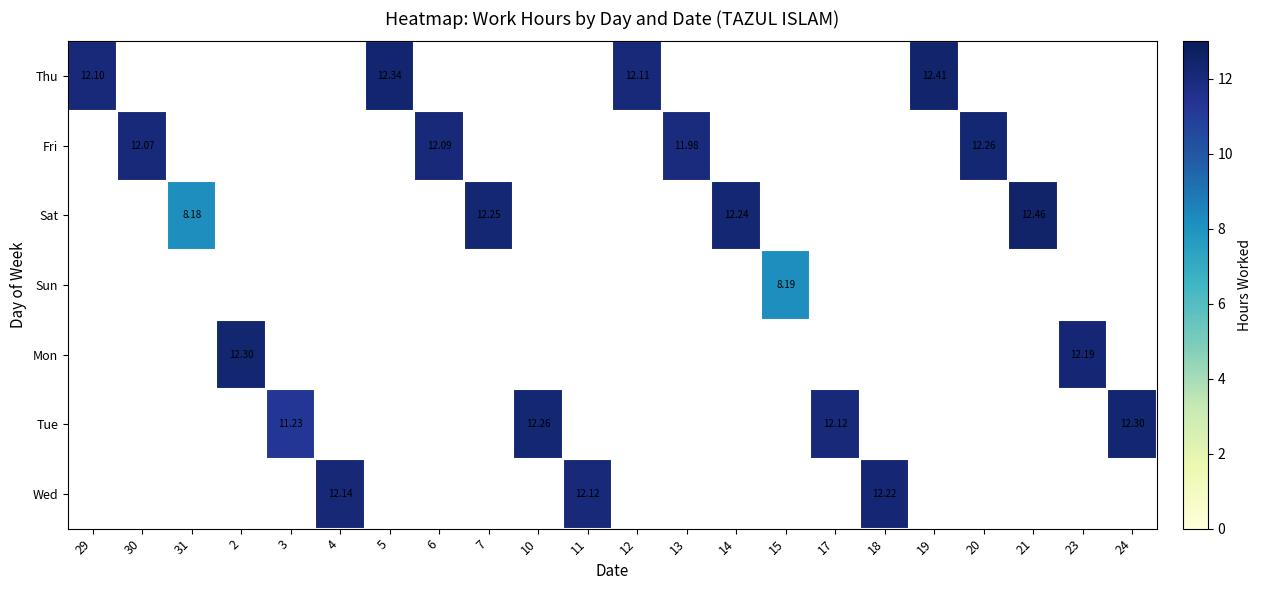

How many data points does each series have?

22